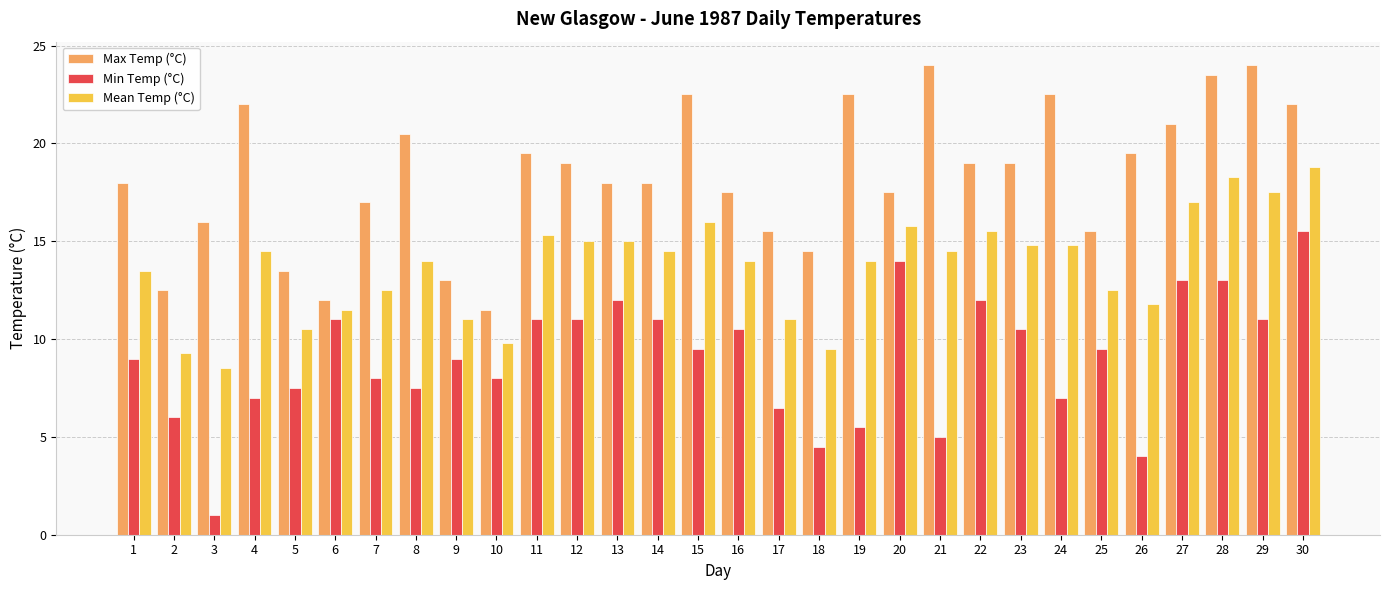

Rank the series at 26 from lowest to highest value.

Min Temp (°C), Mean Temp (°C), Max Temp (°C)